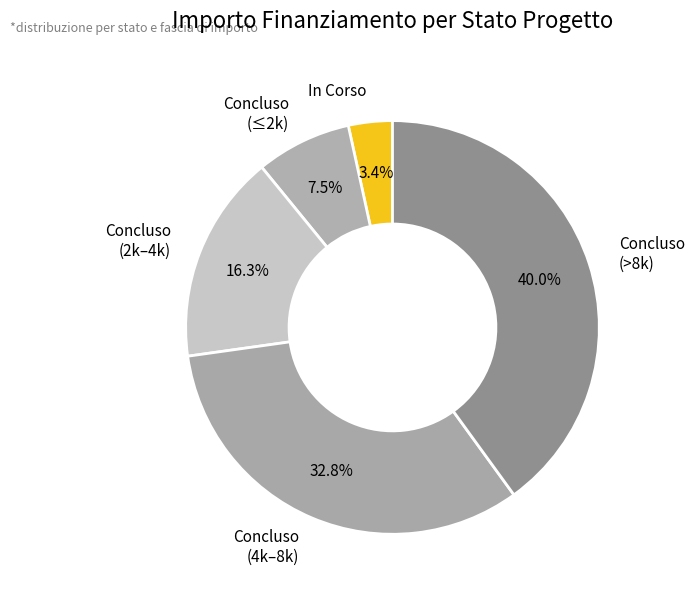

What percentage is NOT represented by In Corso?

96.6%